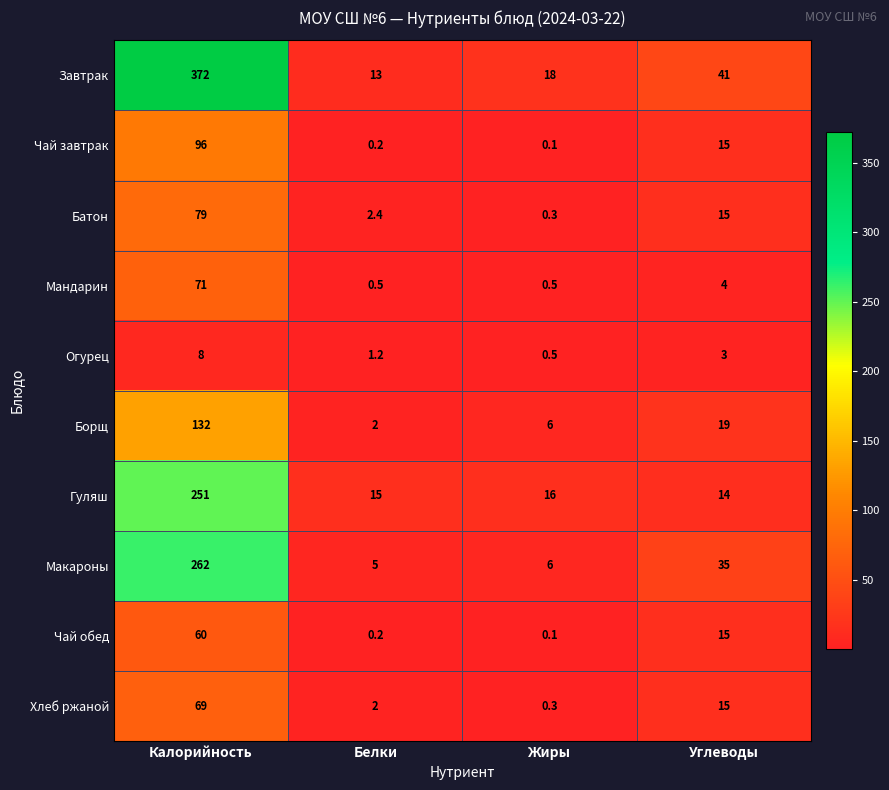

At which label does Гуляш reach its peak?

Калорийность